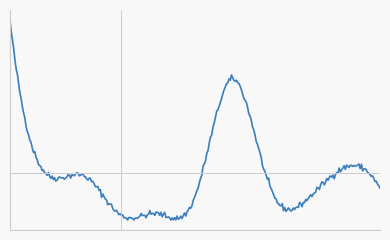

What is the difference between the maximum and minimum values?

261